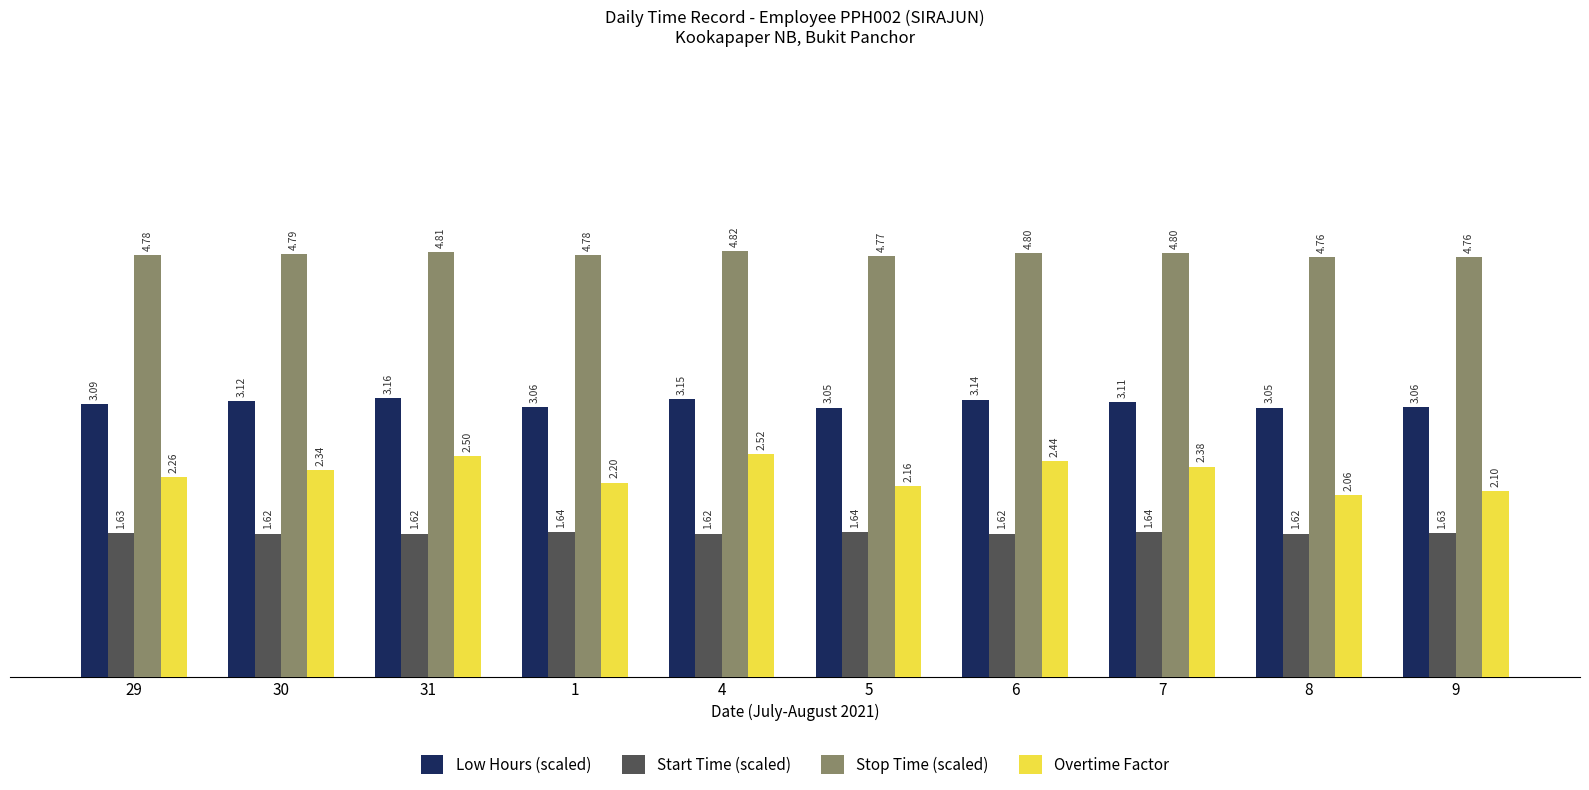

What is the sum of the Stop Time (scaled) values at 9 and 6?

9.6